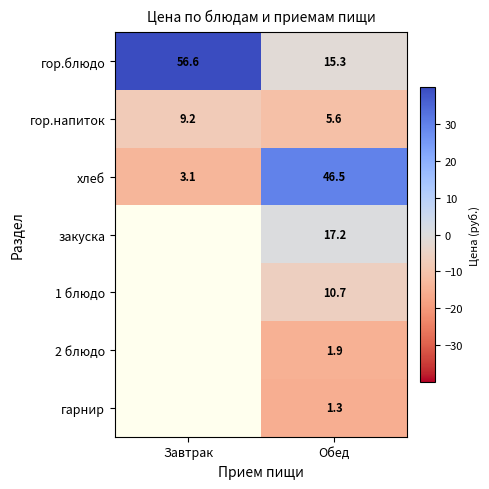

At which label is хлеб closest to 24?

Завтрак